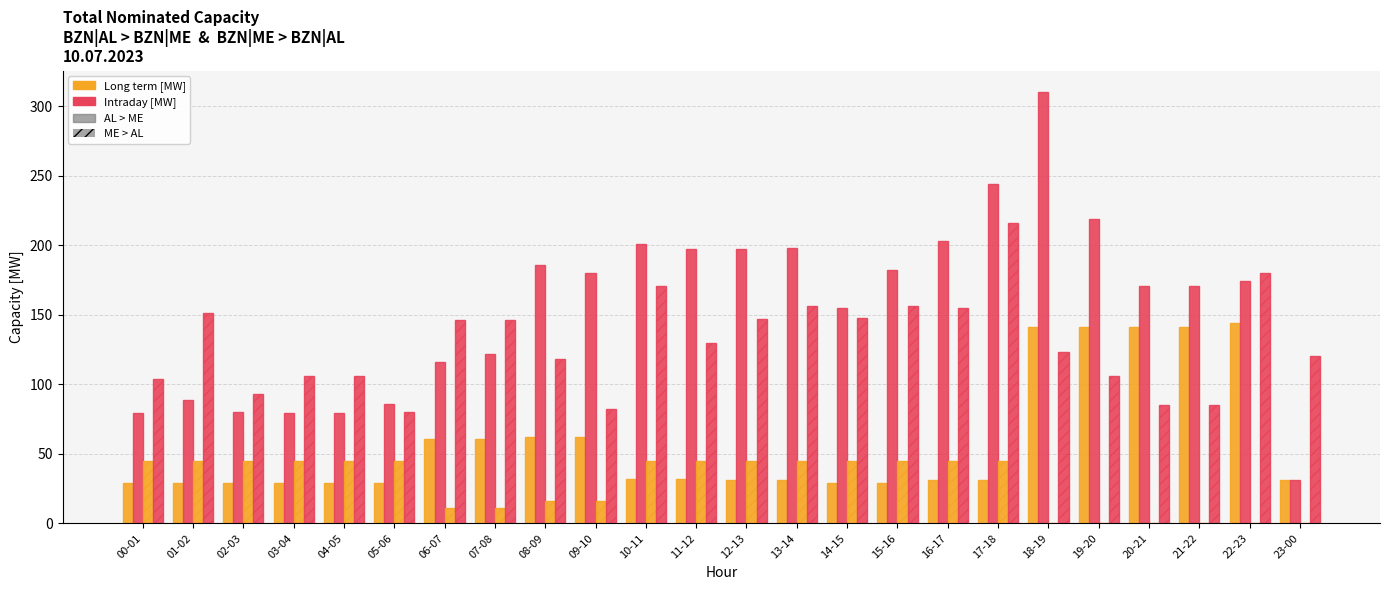

The value of AL>ME Intraday [MW] at 14-15 is 155. True or false?

True